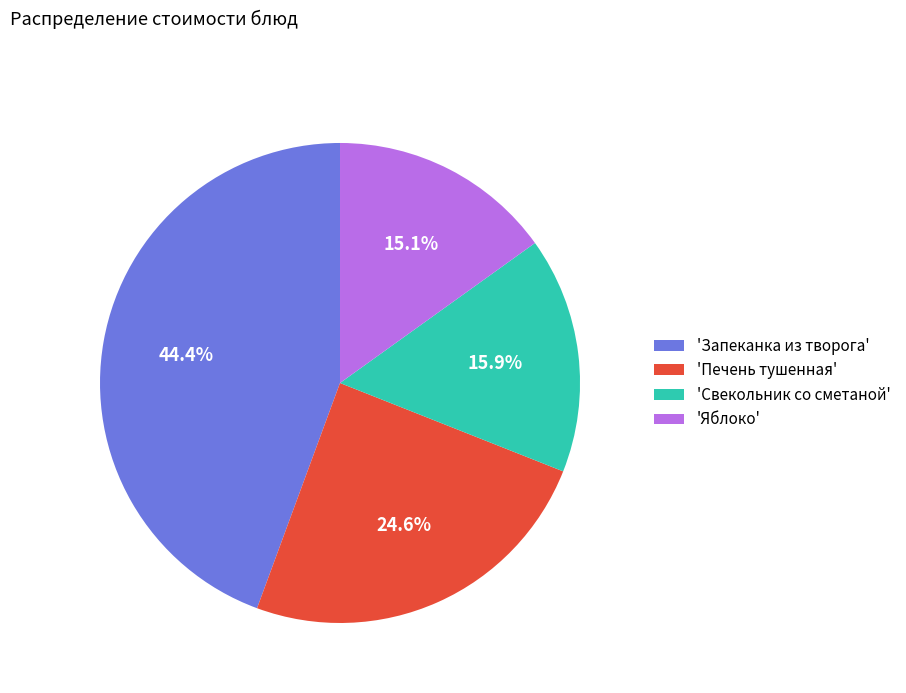

What is the largest slice in the pie chart?

'Запеканка из творога'